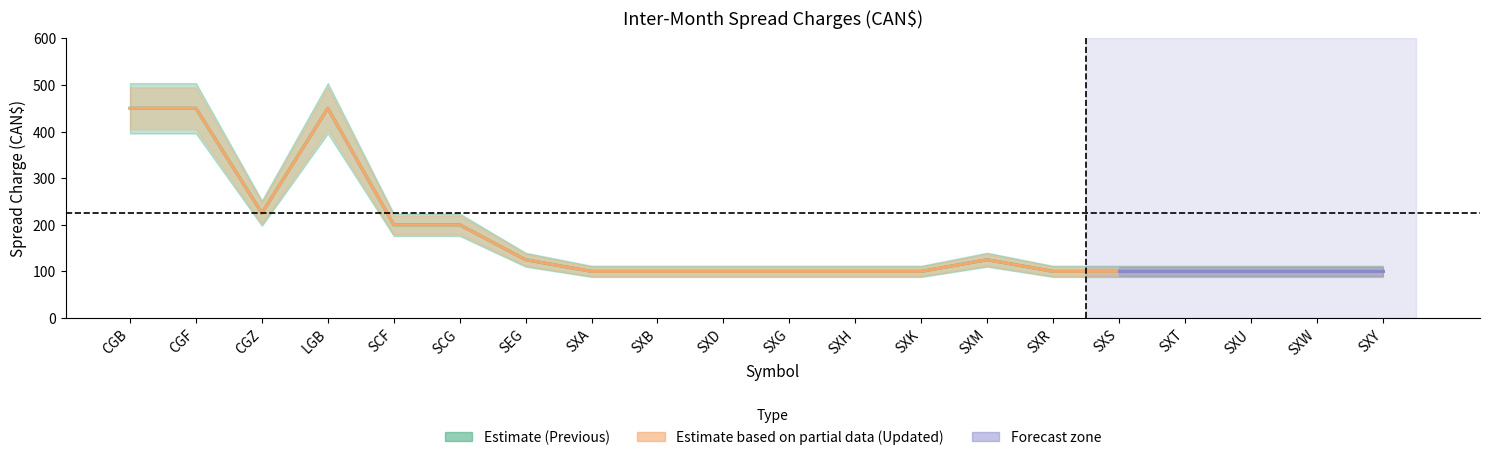

True or false: Previous has more than 1 interior local peaks.

True